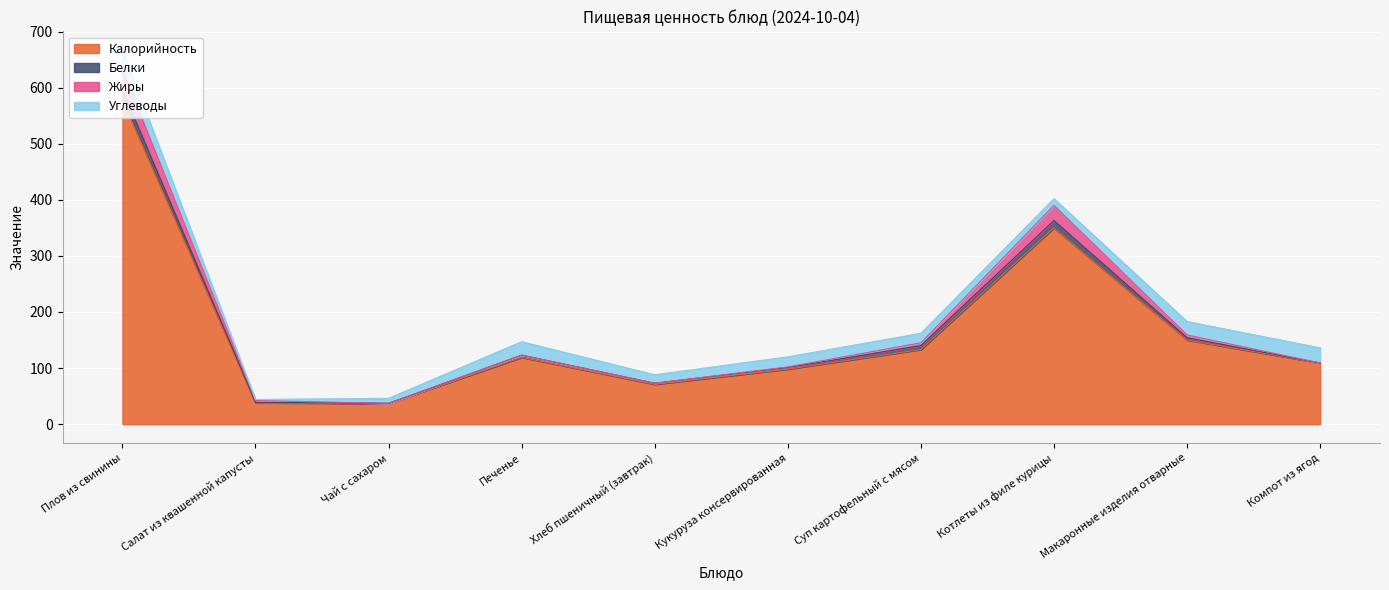

Between Макаронные изделия отварные and Плов из свинины, which is larger?

Плов из свинины